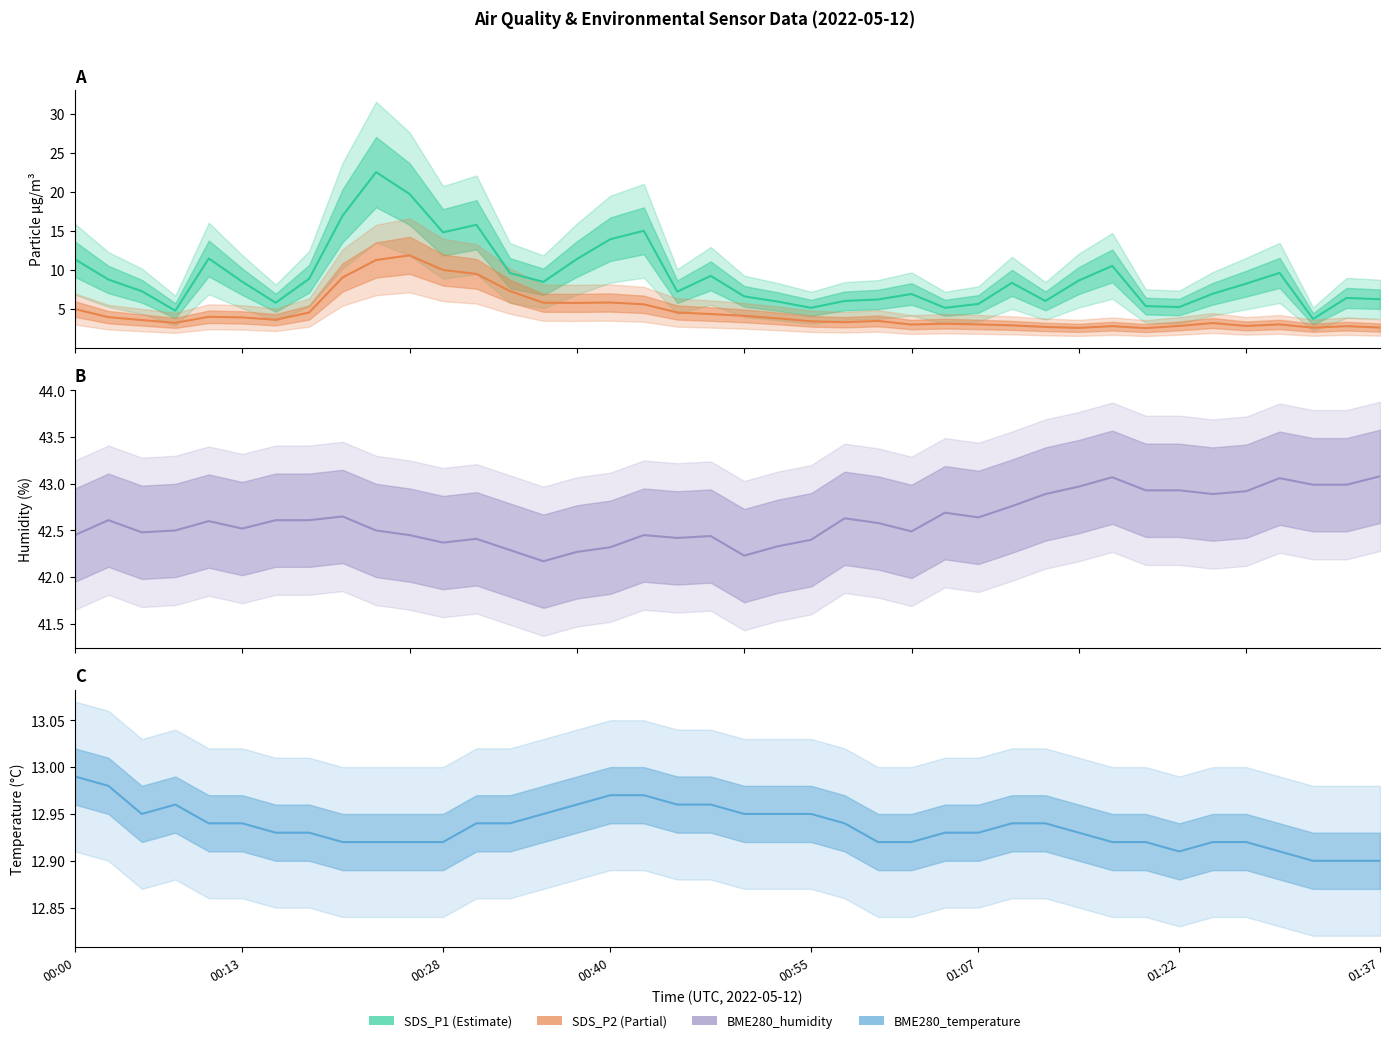

True or false: SDS_P1 and SDS_P2 cross at least once.

False